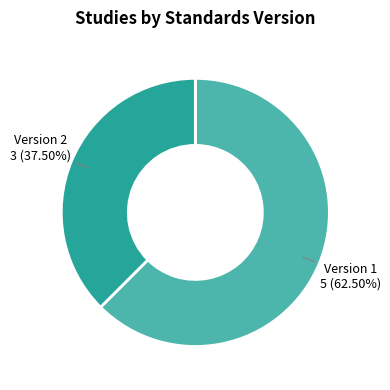

Between Version 2 and Version 1, which is larger?

Version 1